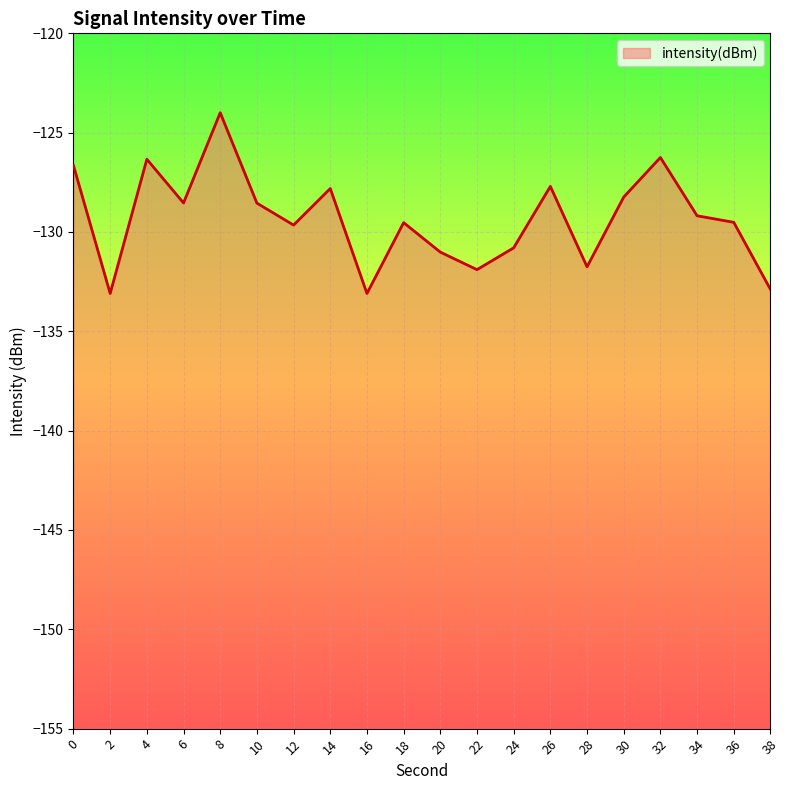

Rank the categories by value from lowest to highest.

2, 16, 38, 22, 28, 20, 24, 12, 18, 36, 34, 10, 6, 30, 14, 26, 0, 4, 32, 8